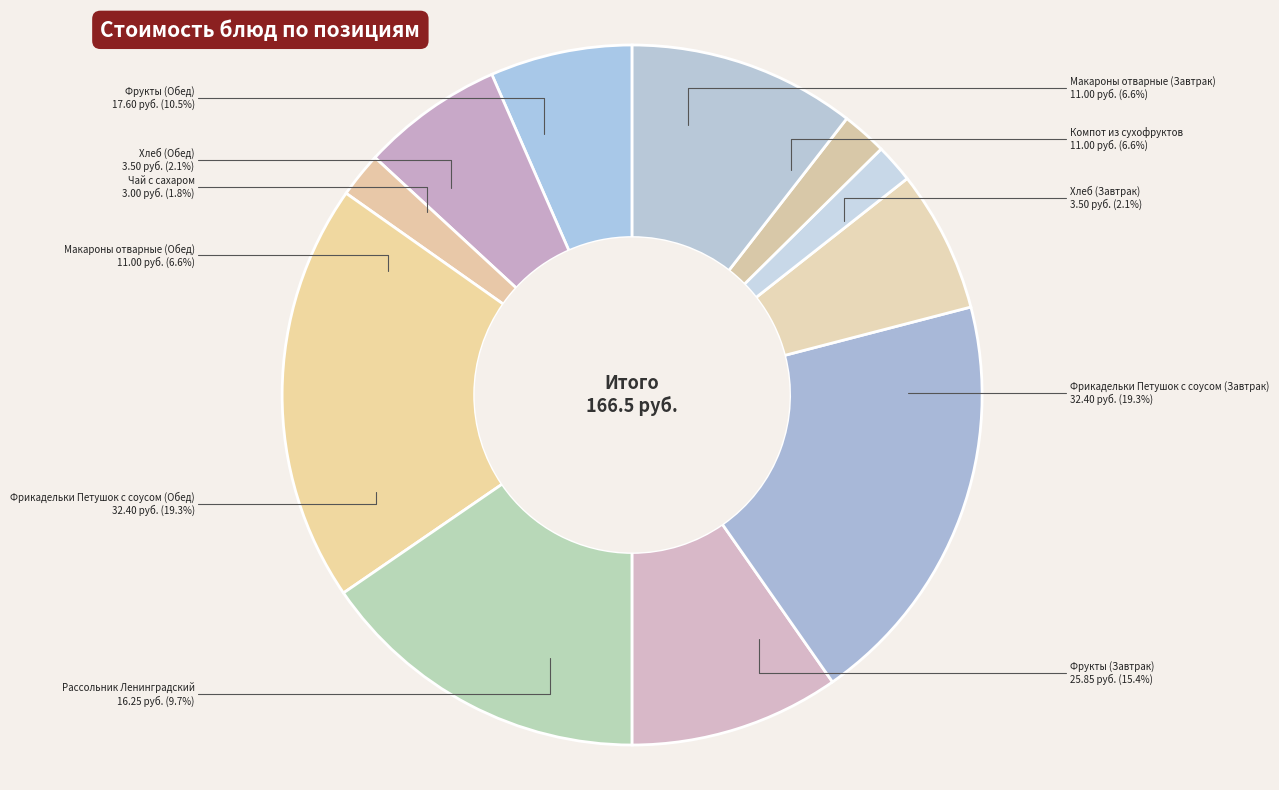

Which category has the biggest portion of the pie?

Фрикадельки Петушок с соусом (Завтрак)